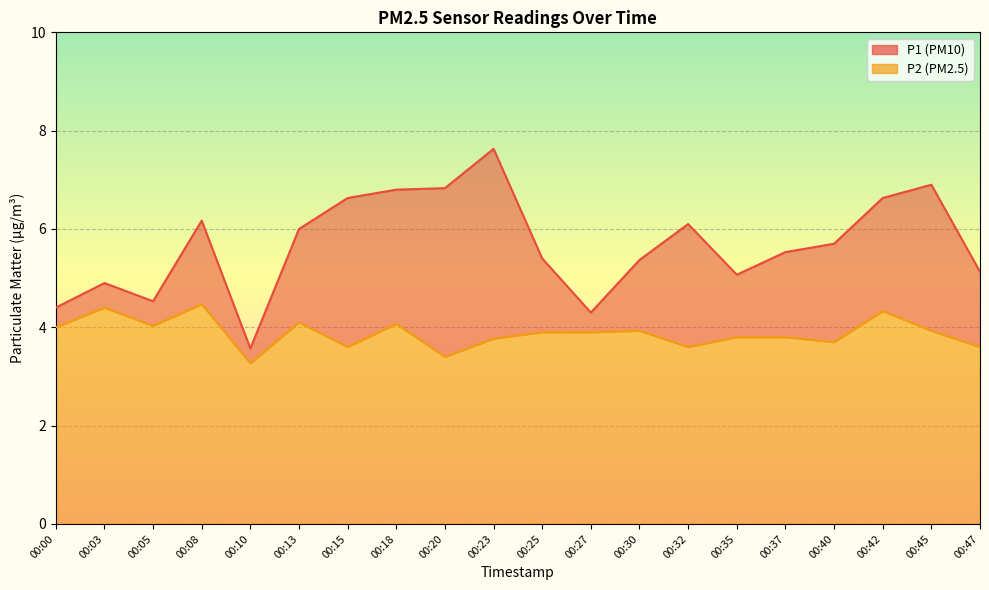

Which label corresponds to the smallest value in the chart?

00:10